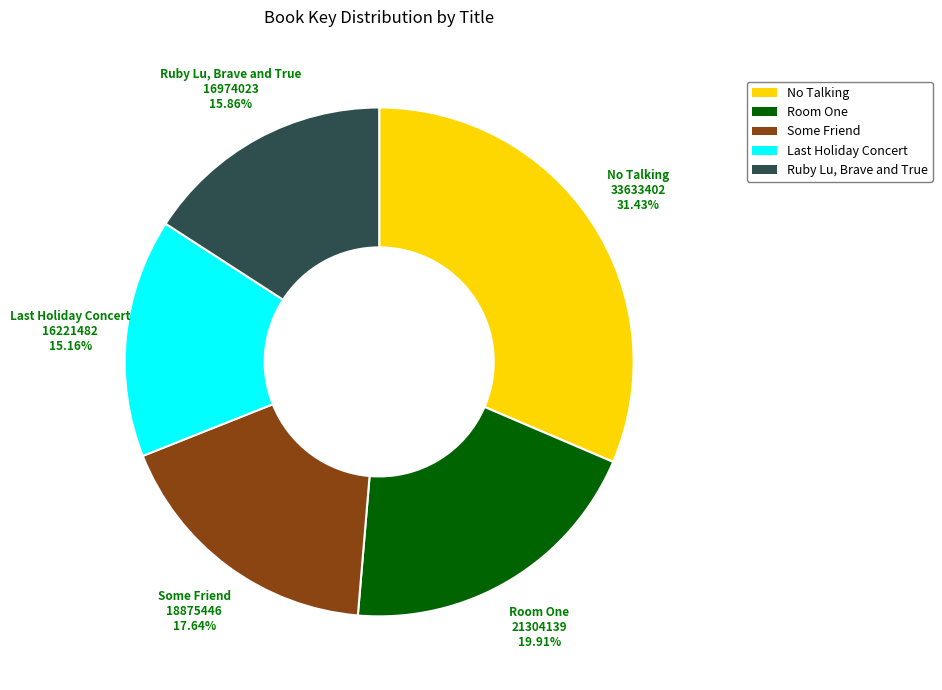

Between Ruby Lu, Brave and True and Some Friend, which is larger?

Some Friend